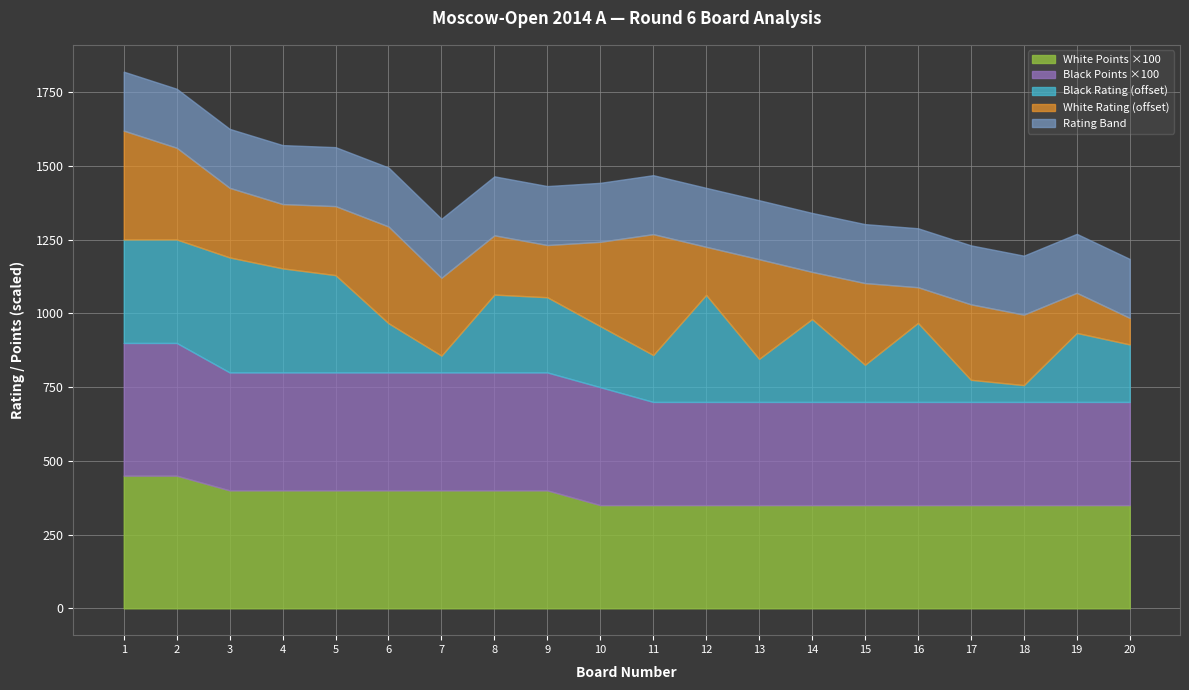

How many series are shown in this chart?

5